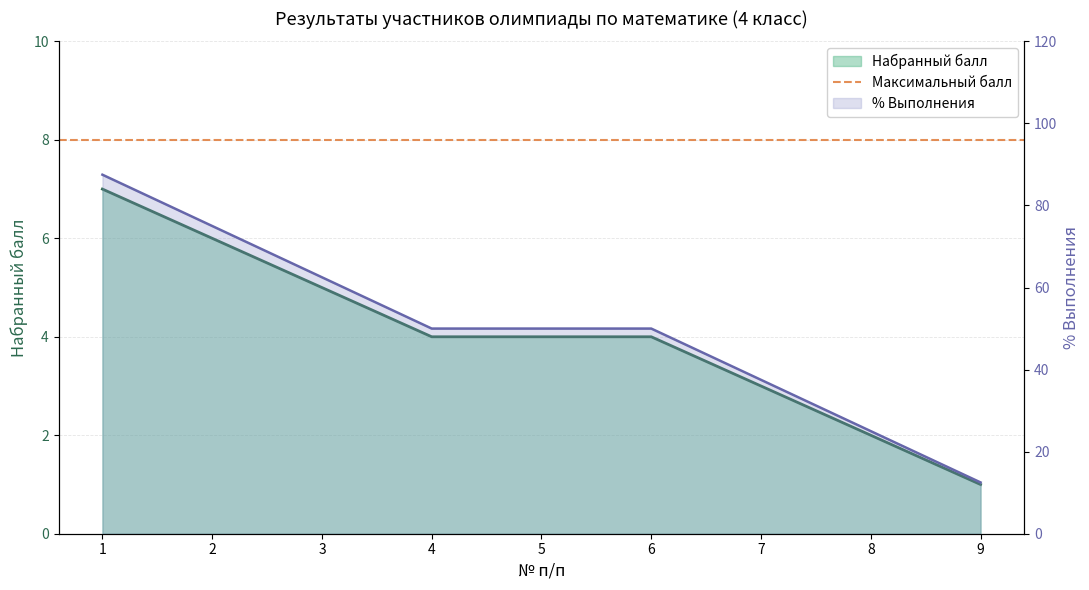

What is the sum of all Набранный балл values?

36.0